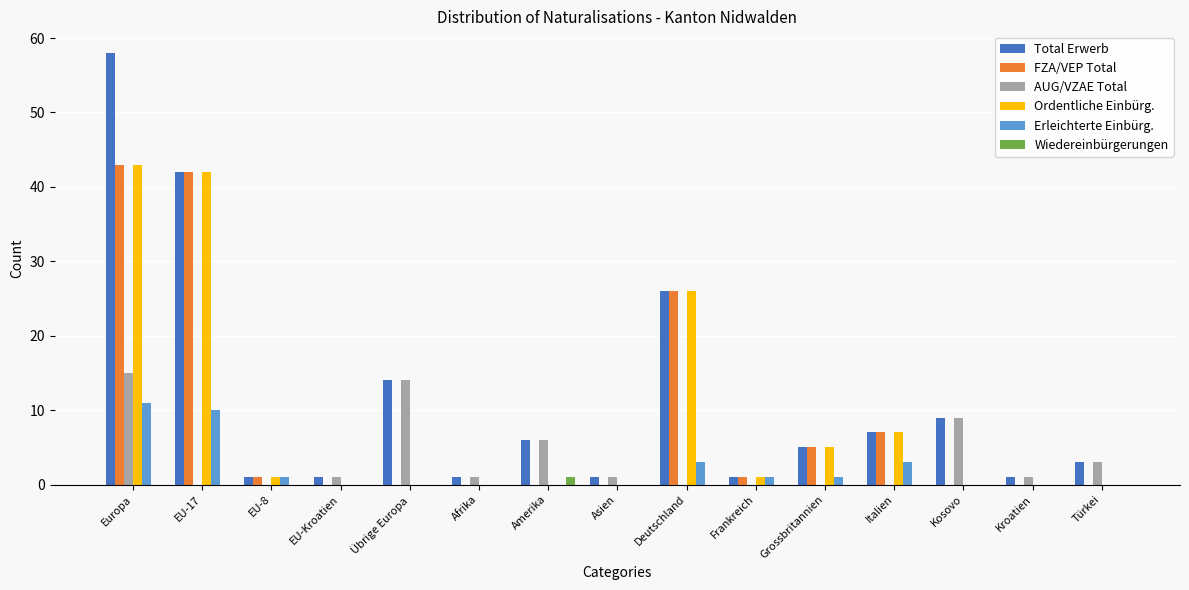

At which label is FZA/VEP Total closest to 21?

Deutschland